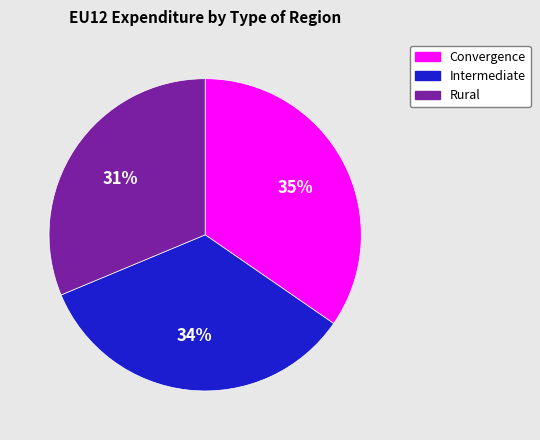

The Rural slice represents 31% of the pie. True or false?

True